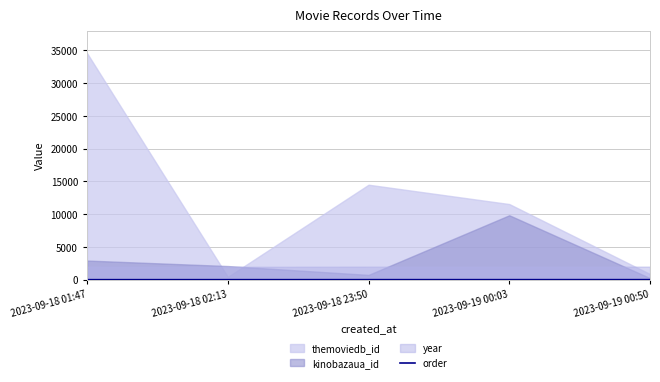

Where is the data nearest to the value 3?

2023-09-18 23:50